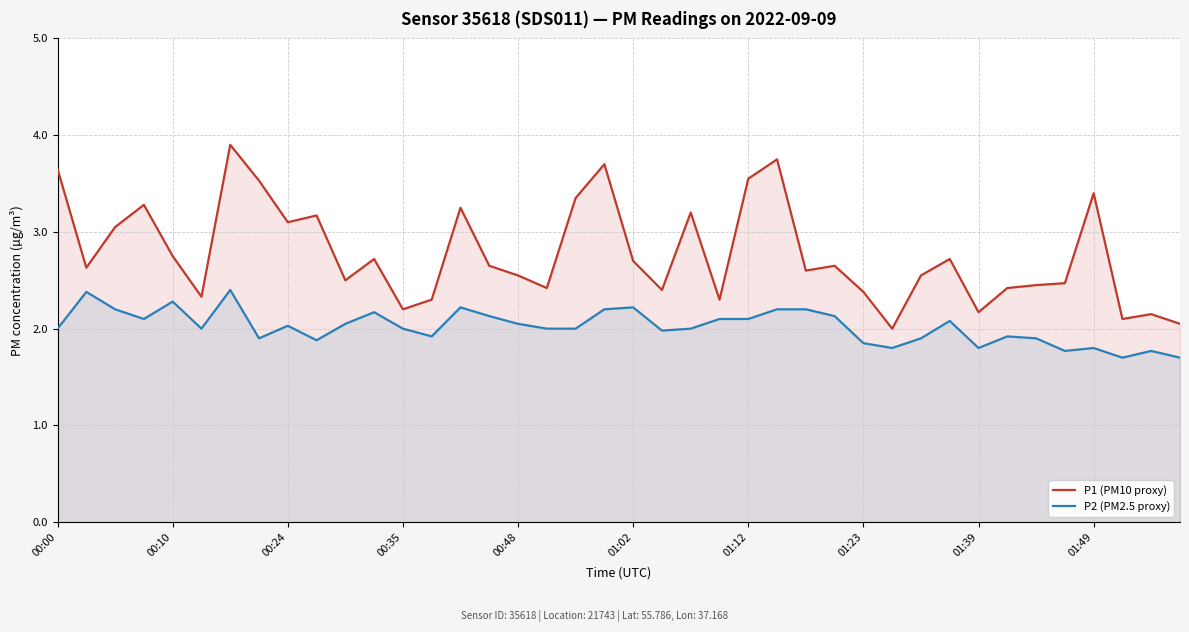

How many data points does each series have?

40